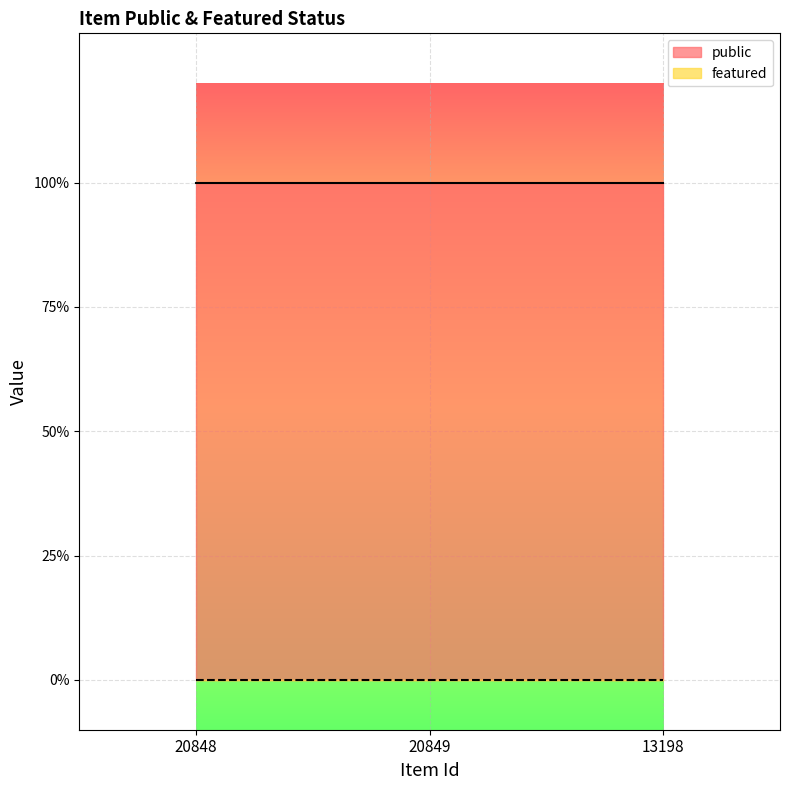

At which category is the sum across all series the highest?

20848